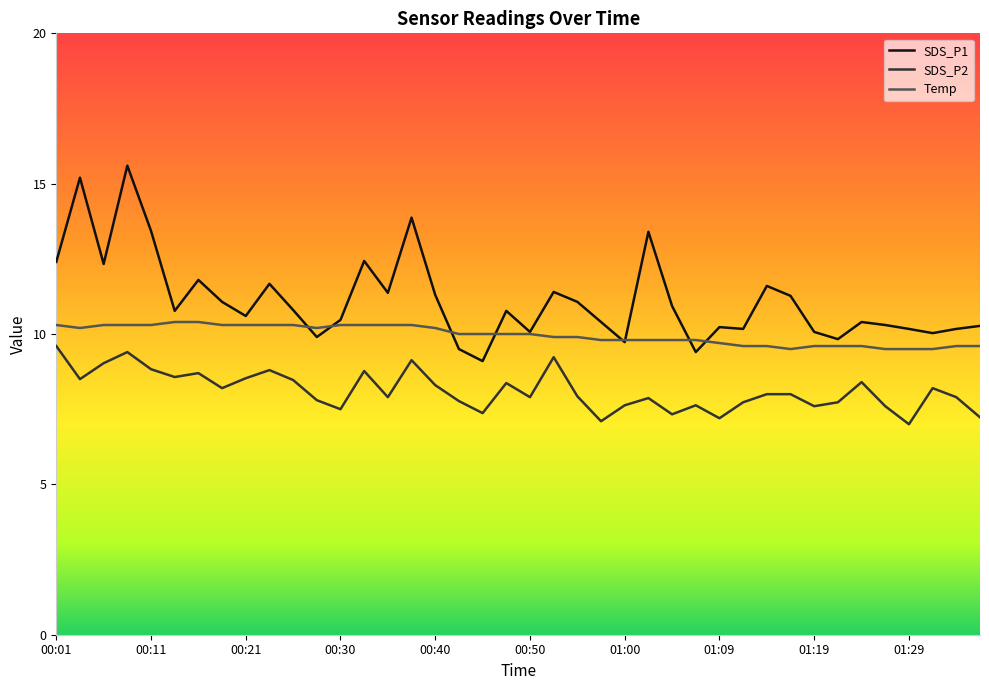

Rank the series by their average value, from lowest to highest.

SDS_P2, Temp, SDS_P1